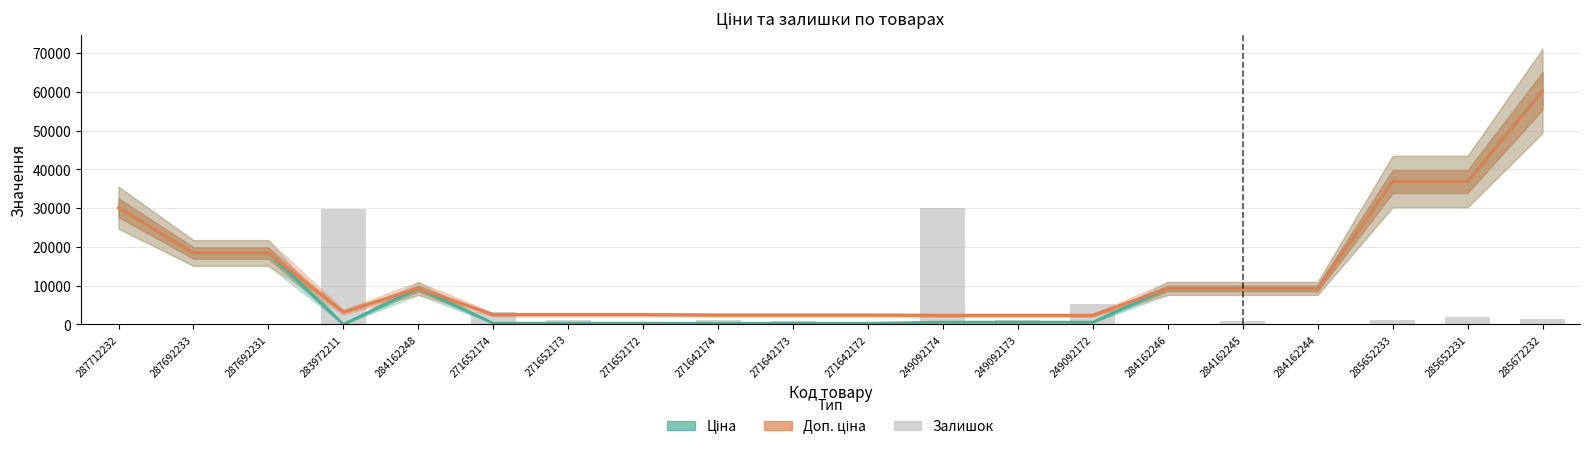

Rank the series by their maximum value, from highest to lowest.

Ціна, Доп. ціна, Залишок (масштабовано)